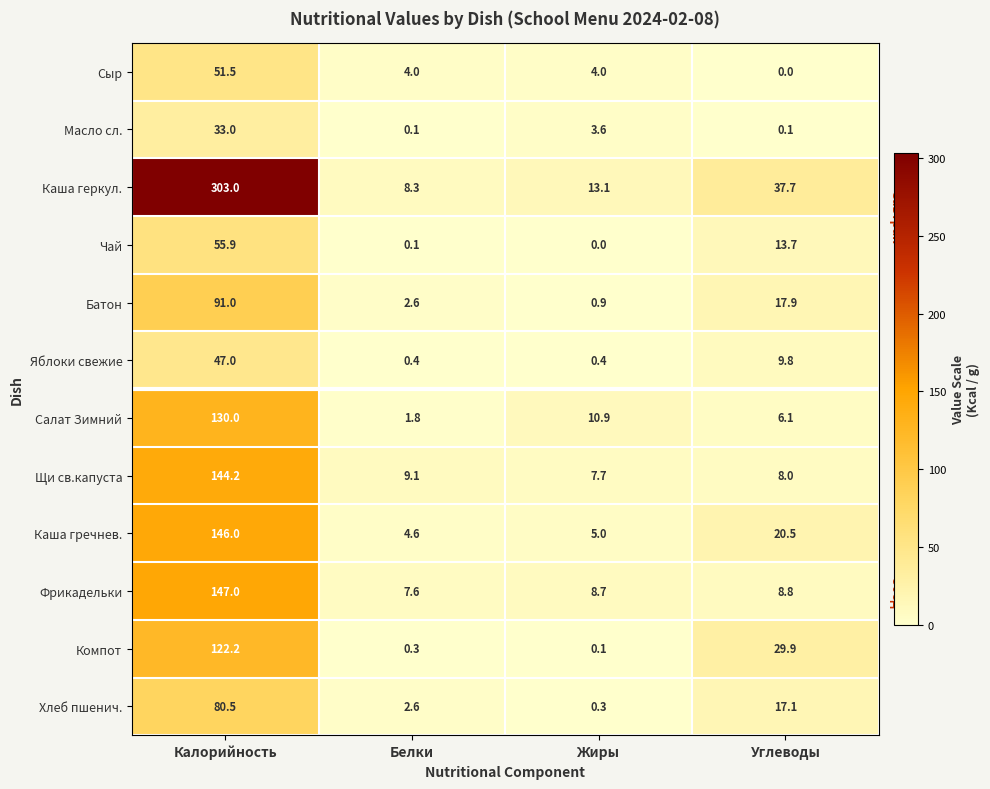

List the labels in order of Фрикадельки value, largest first.

Калорийность, Углеводы, Жиры, Белки